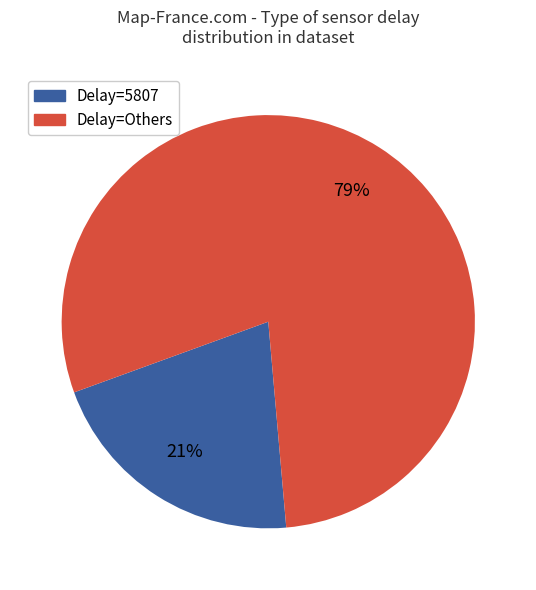

Is there a majority slice in this chart?

Yes